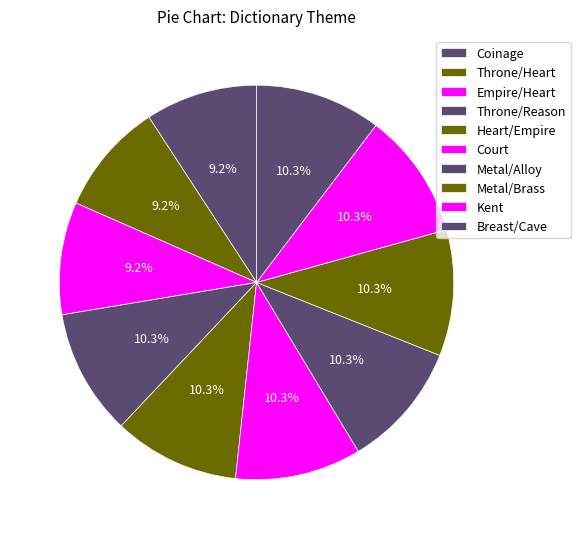

Which has a higher value, Court or Coinage?

Court